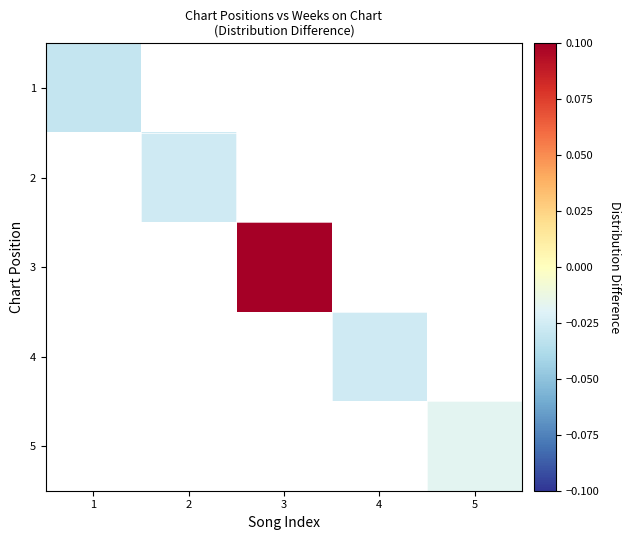

Count the number of data series in this chart.

5